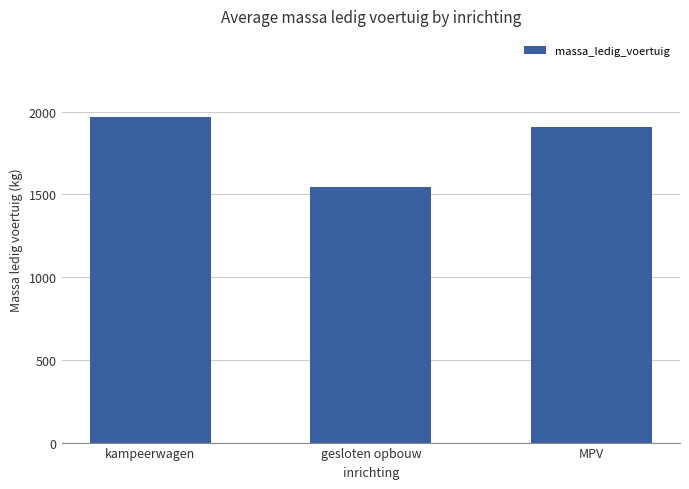

Rank the categories by value from lowest to highest.

gesloten opbouw, MPV, kampeerwagen